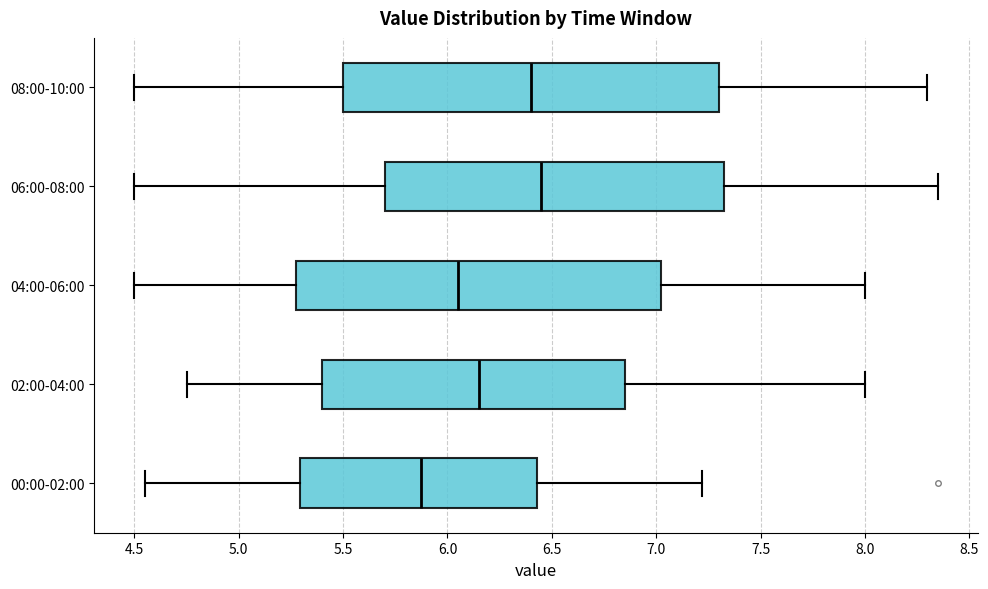

Where does the right whisker of the box for 02:00-04:00 end on the x-axis? The values are not printed on the chart, so give them approximately, as read against the axis.

8.00